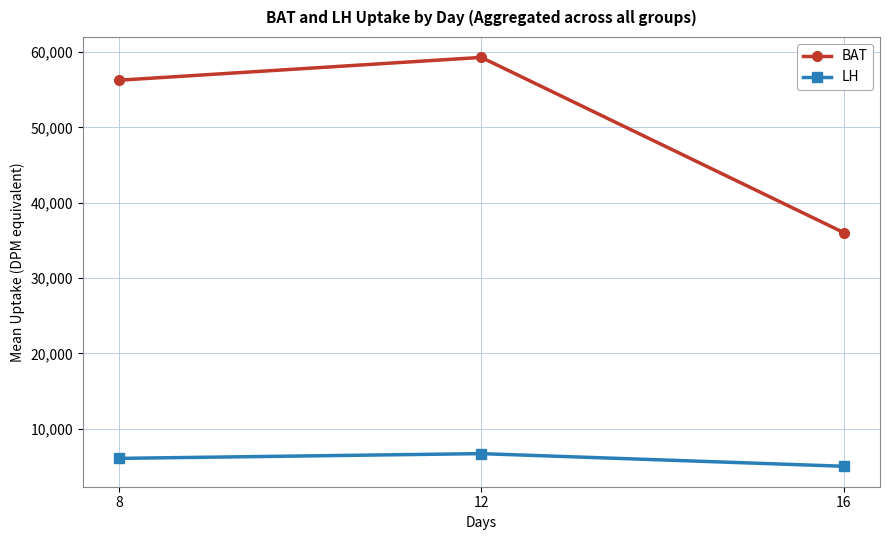

Reading right to left, list all the values displayed in this chart.

BAT: 16=36035.8	12=59288.9	8=56258.7
LH: 16=5020.9	12=6700.4	8=6068.2